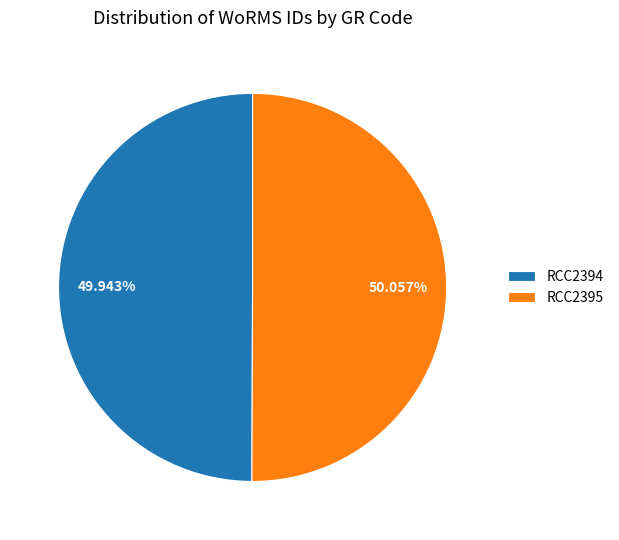

What portion of the pie excludes RCC2394?

50.1%